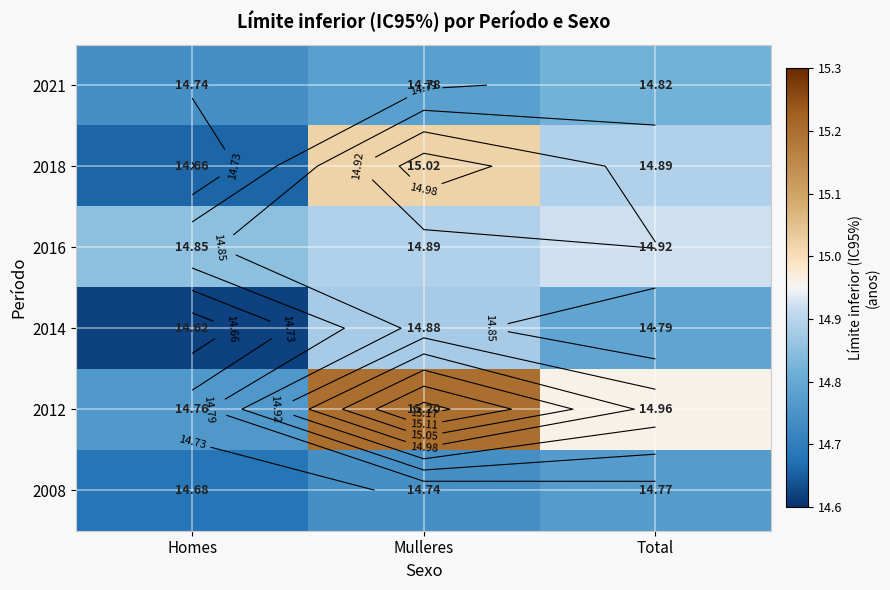

List the series in order of their peak value, highest first.

2012, 2018, 2016, 2014, 2021, 2008